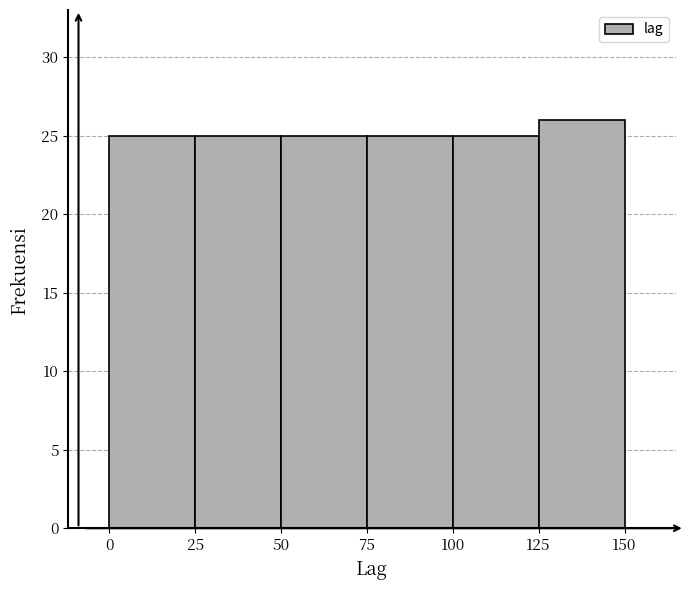

Which range on the x-axis has the tallest bar?

125 to 150